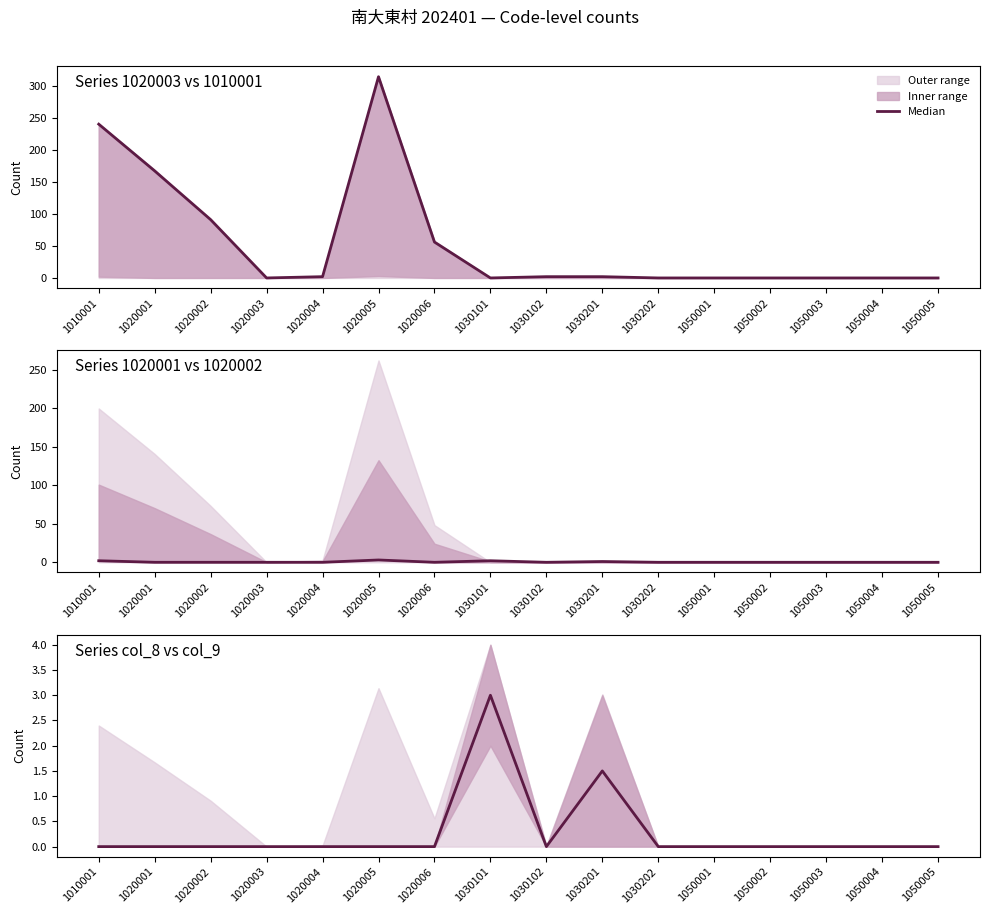

List the labels in order of value, largest first.

1030101, 1030201, 1010001, 1020001, 1020002, 1020003, 1020004, 1020005, 1020006, 1030102, 1030202, 1050001, 1050002, 1050003, 1050004, 1050005